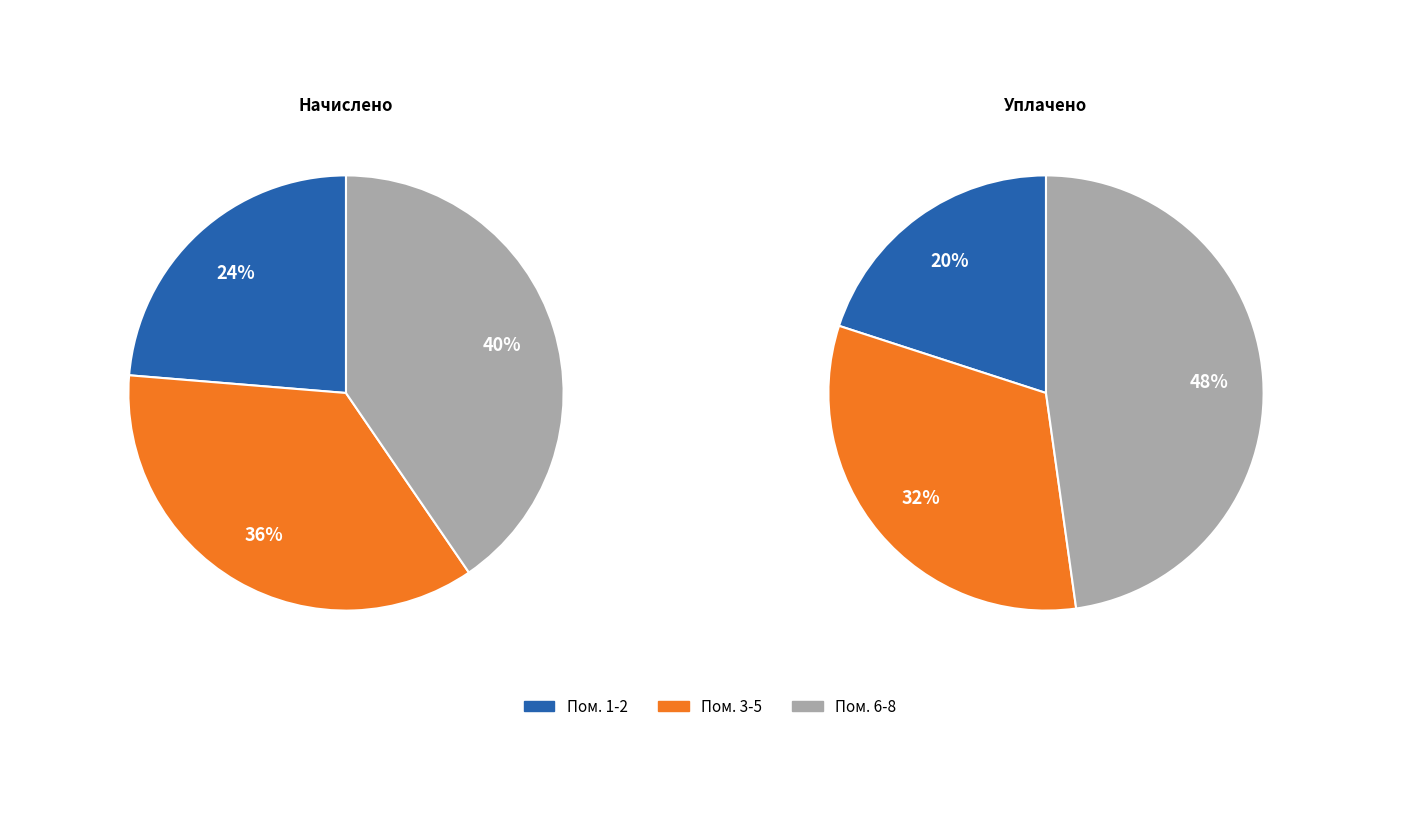

Does 8 account for over 50% of the chart?

No